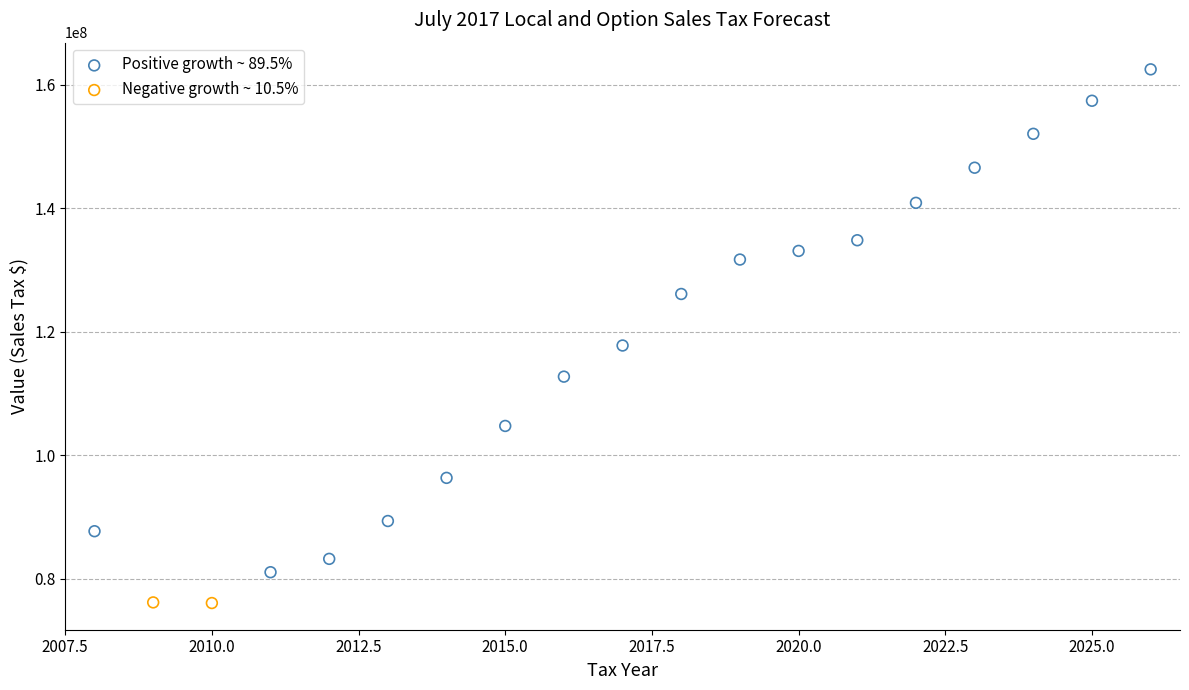

What are all the series names shown in the legend?

Positive growth ~ 89.5%, Negative growth ~ 10.5%